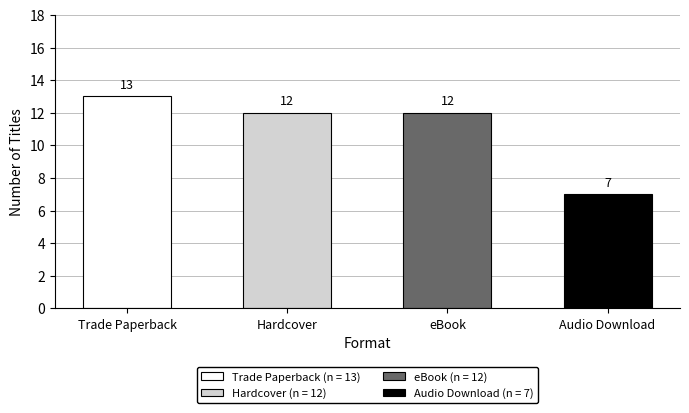

Which series changed the most between Trade Paperback and Hardcover?

Trade Paperback